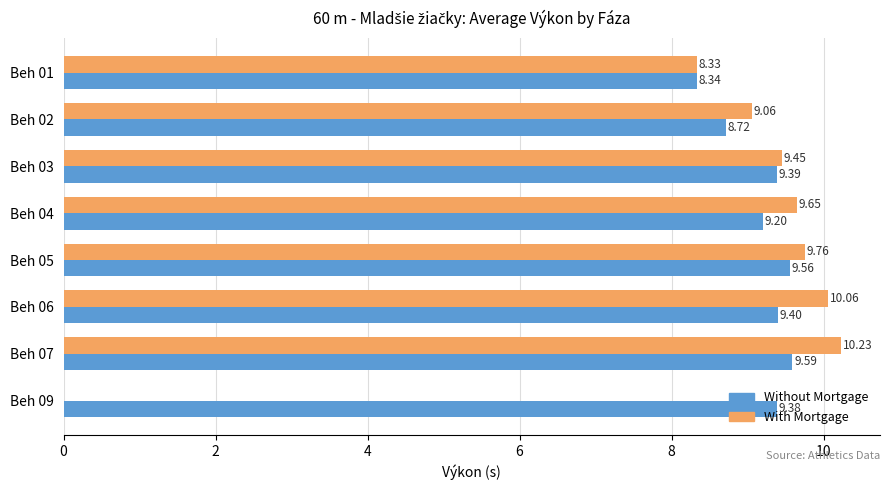

What is the sum of all Without Mortgage values?

73.6